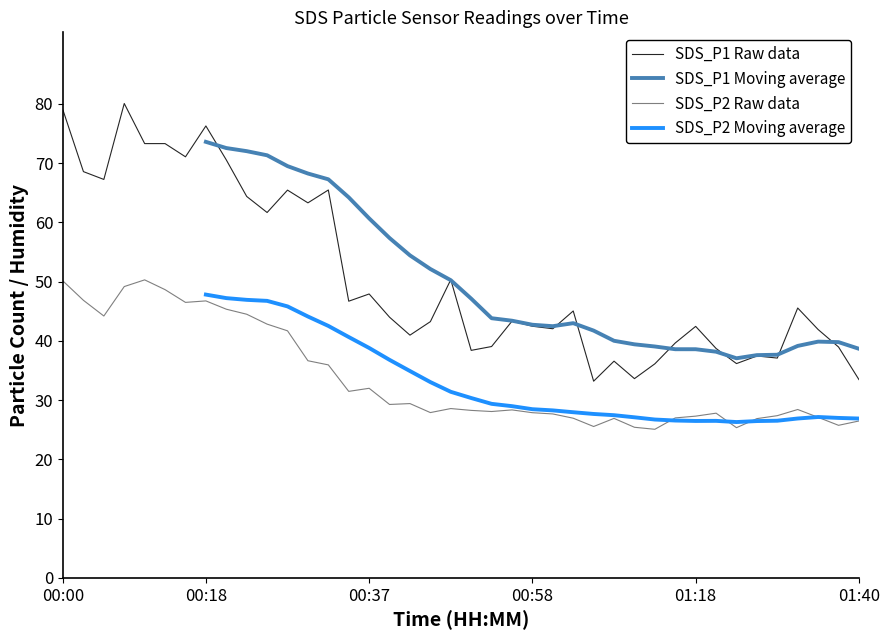

True or false: SDS_P1 Raw data and SDS_P2 Raw data cross at least once.

False